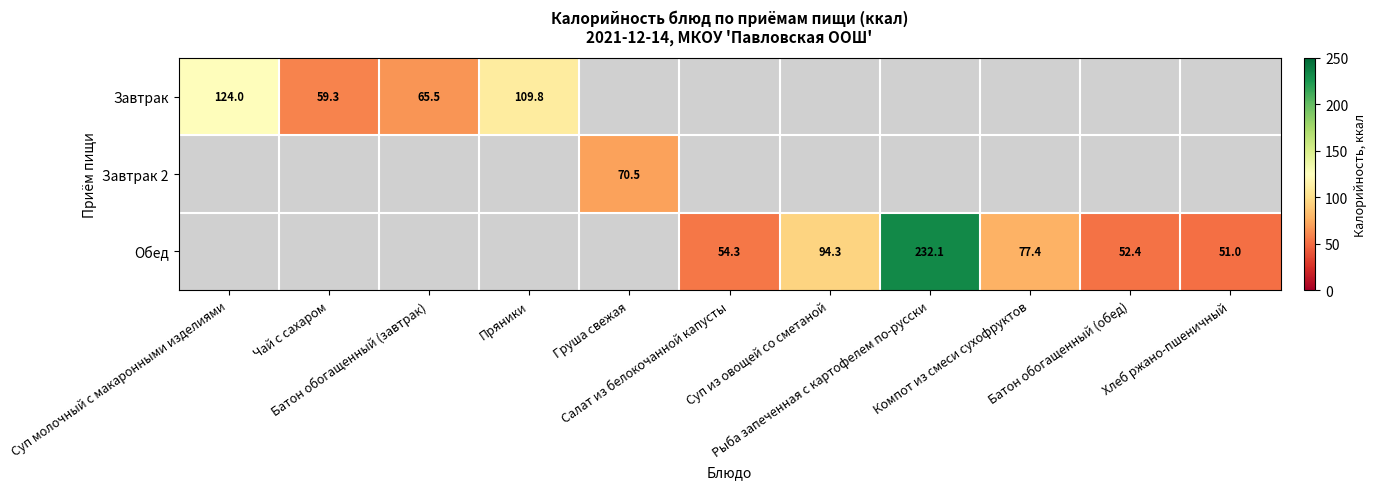

How many values in the Завтрак series exceed 0?

4